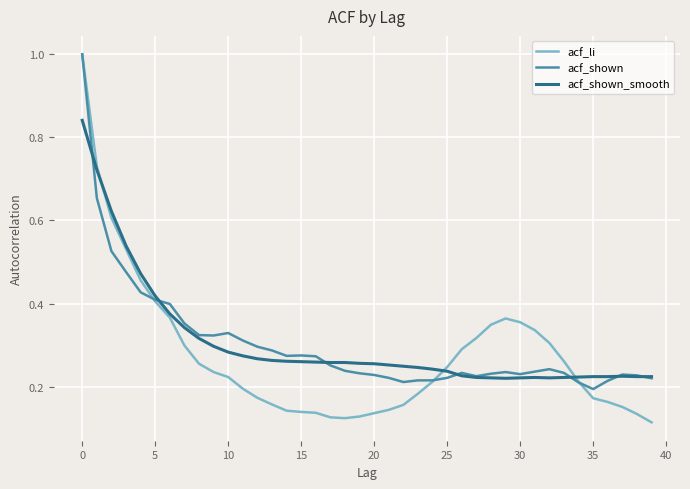

At how many categories does at least one series exceed 0?

40